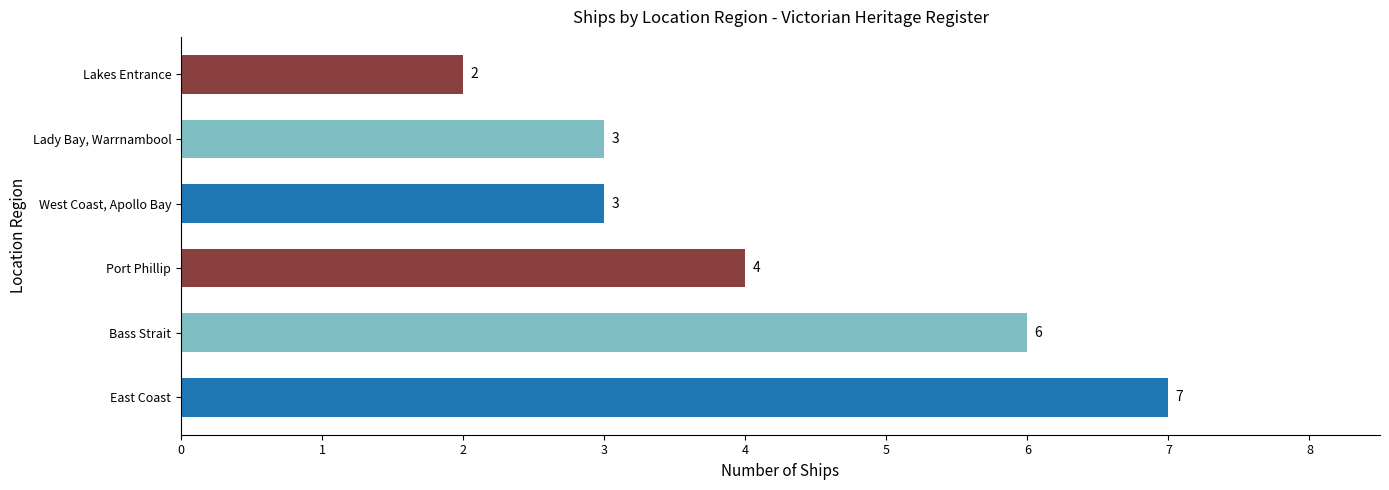

True or false: the data shows 3 at Lady Bay, Warrnambool.

True